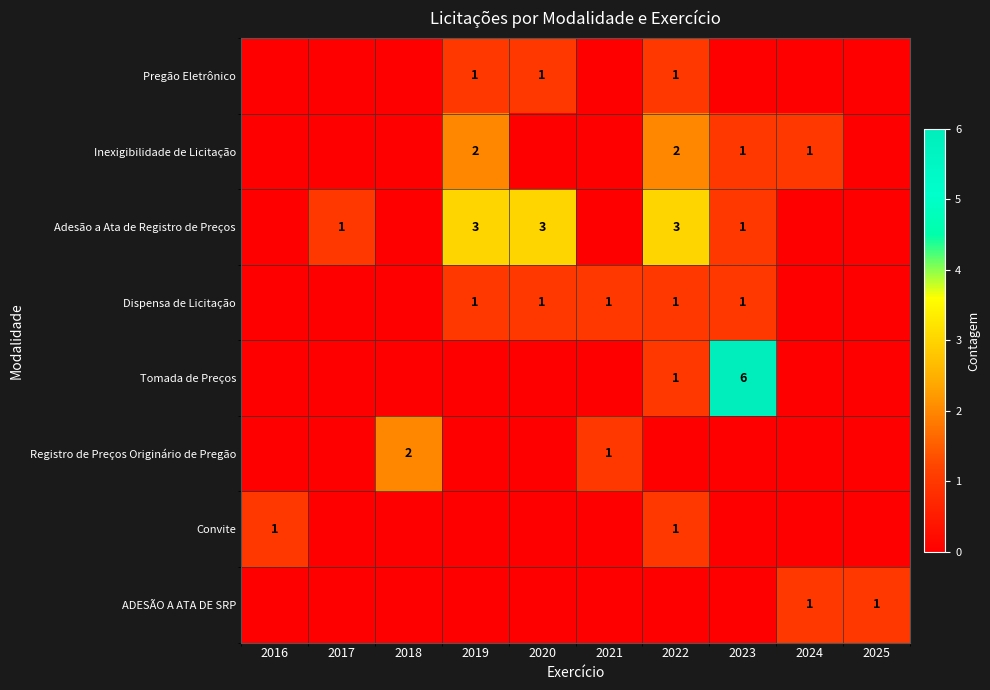

What is the total value across all series at 2017?

1